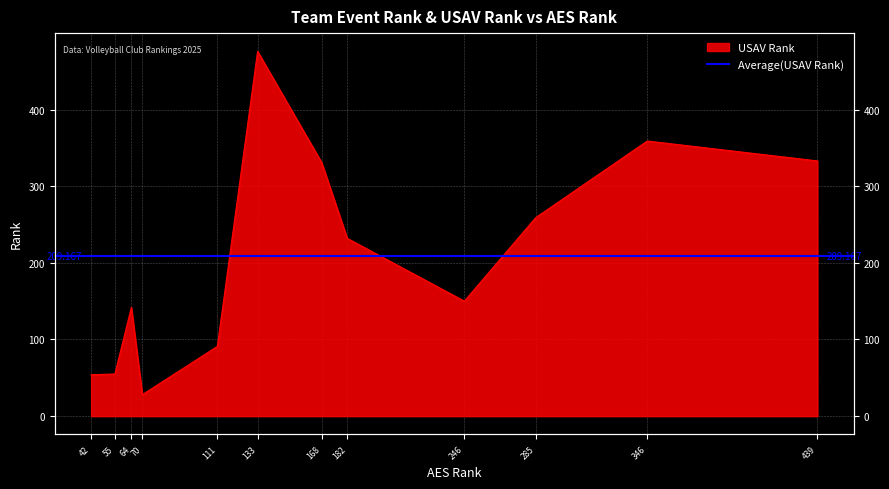

How many data points are less than 232?

6